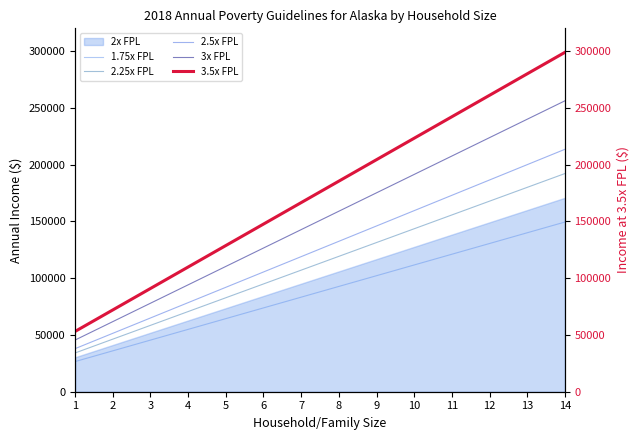

What is the sum of all 2.25x FPL values?

1583820